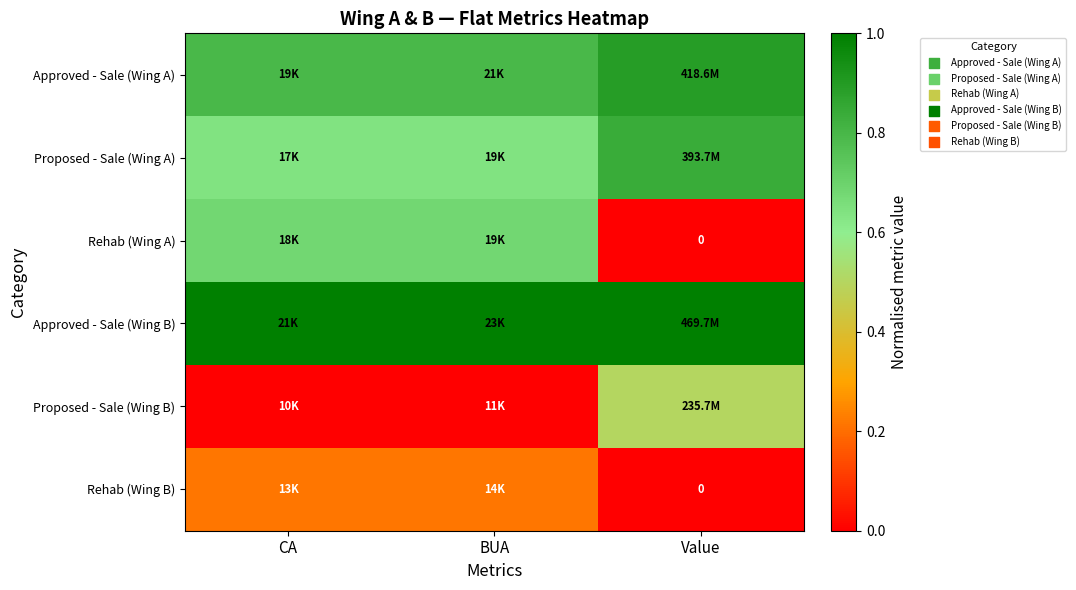

Which label corresponds to the smallest value in the chart?

Value